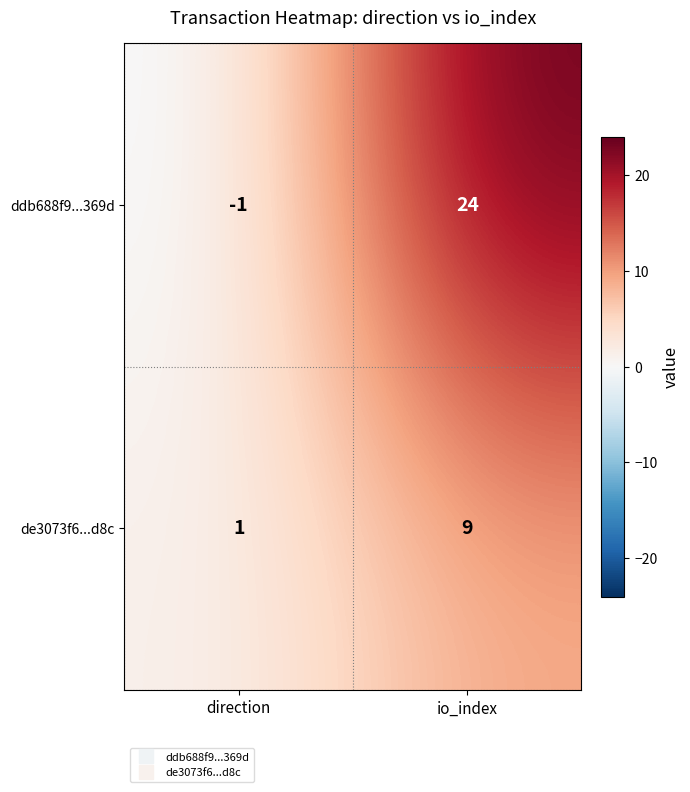

List the series in order of their peak value, lowest first.

de3073f6...d8c, ddb688f9...369d